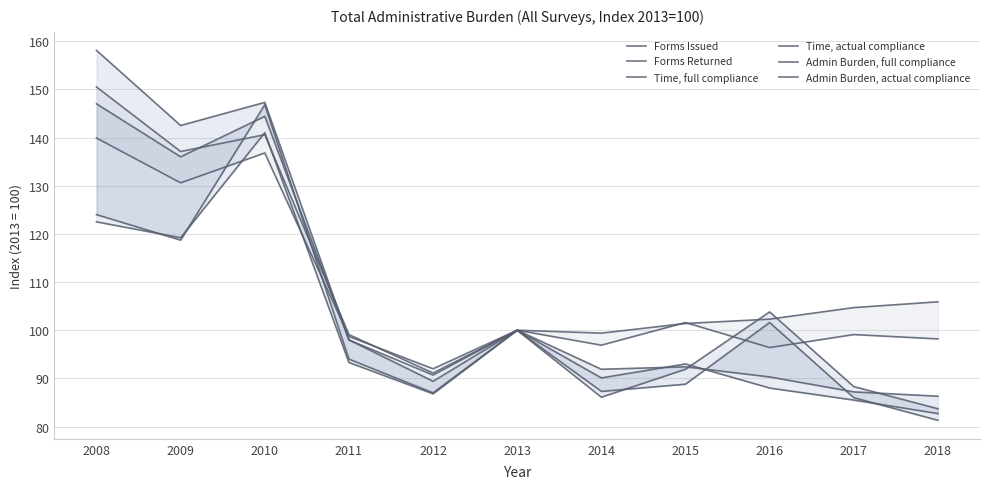

How many times do Admin Burden, actual compliance and Time, actual compliance cross each other?

1